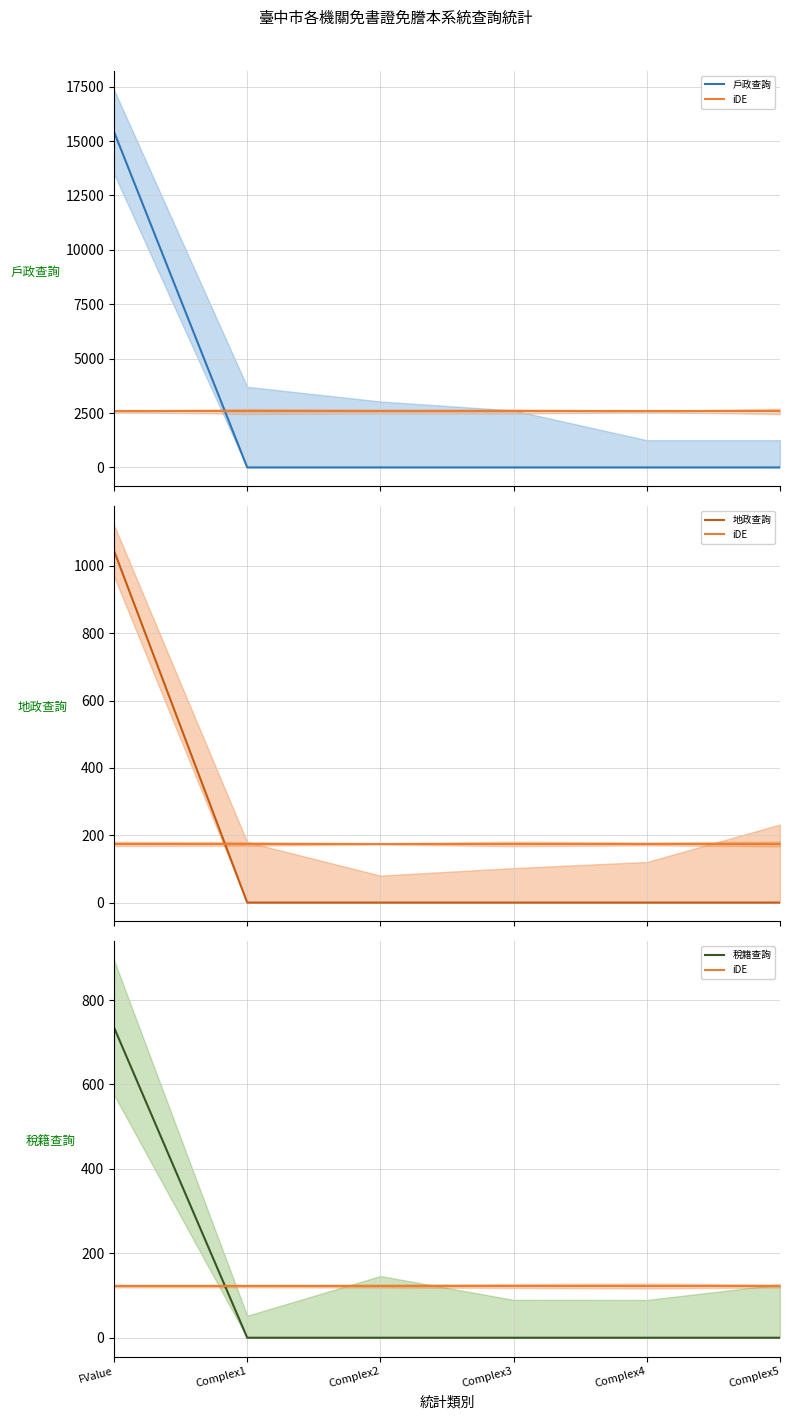

What is the highest value of the 稅籍查詢 series?

735.0